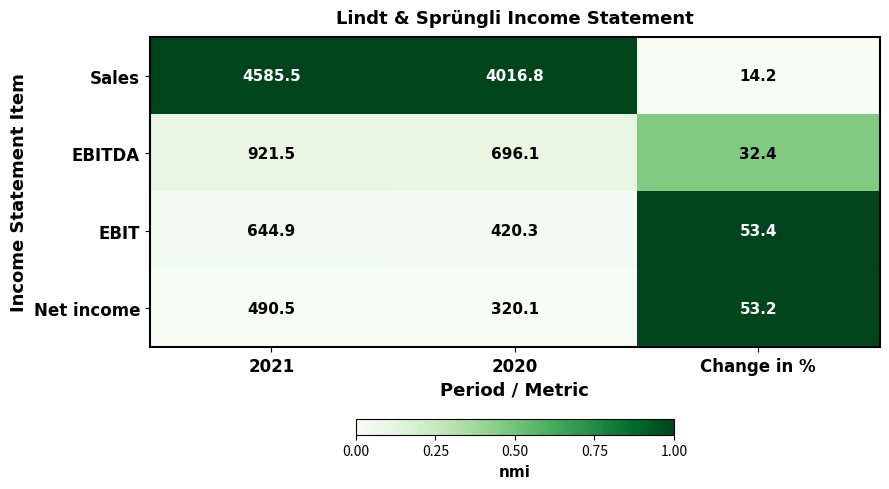

Reading left to right, extract all data points from this chart.

Sales: 2021=4585.5	2020=4016.8	Change in %=14.2
EBITDA: 2021=921.5	2020=696.1	Change in %=32.4
EBIT: 2021=644.9	2020=420.3	Change in %=53.4
Net income: 2021=490.5	2020=320.1	Change in %=53.2